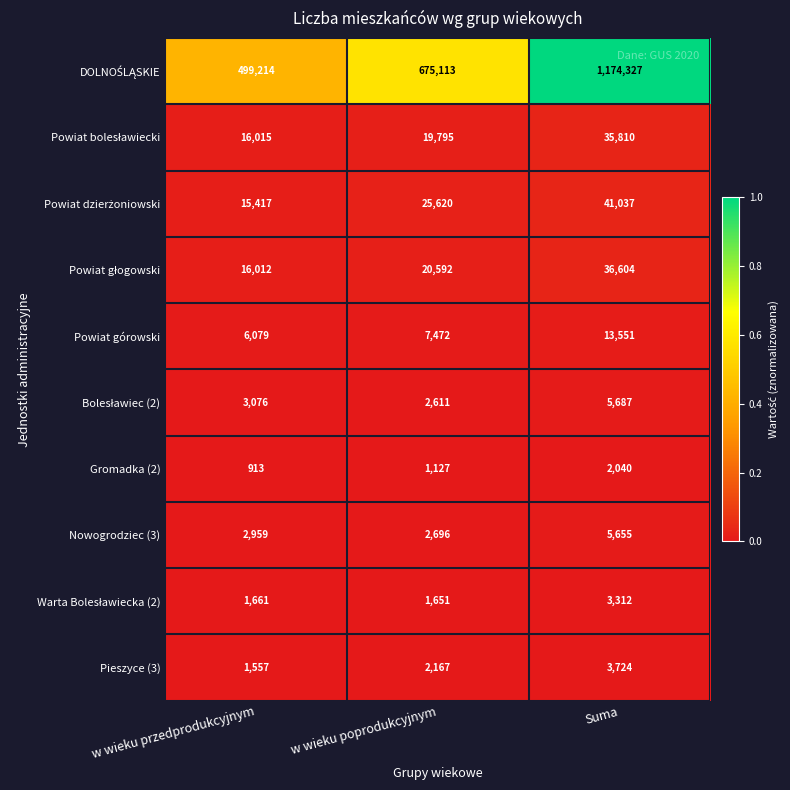

What is the difference between the Gromadka (2) values at w wieku przedprodukcyjnym and w wieku poprodukcyjnym?

214